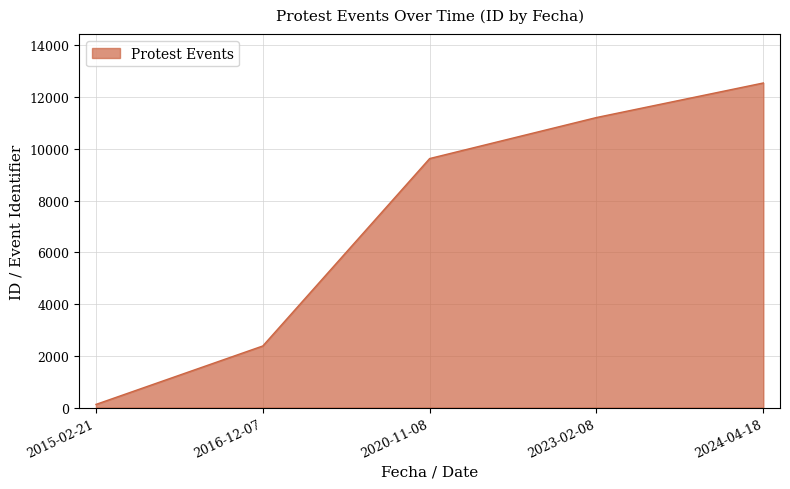

True or false: there are more than 1 points higher than both neighbors.

False